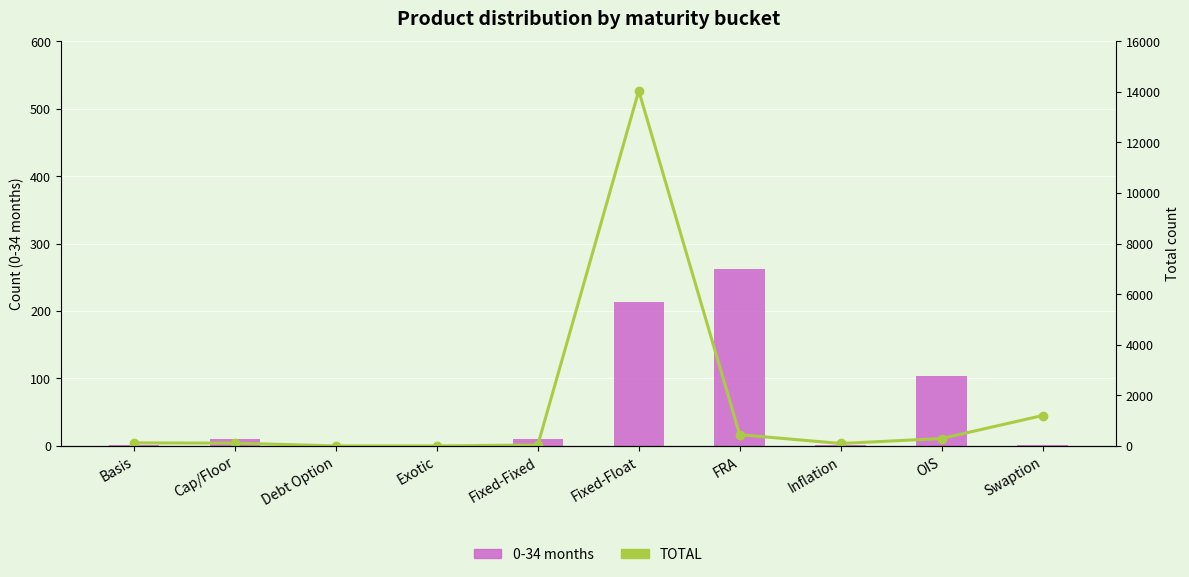

What is the difference between the second highest and minimum values in the 0-34 months series?

214